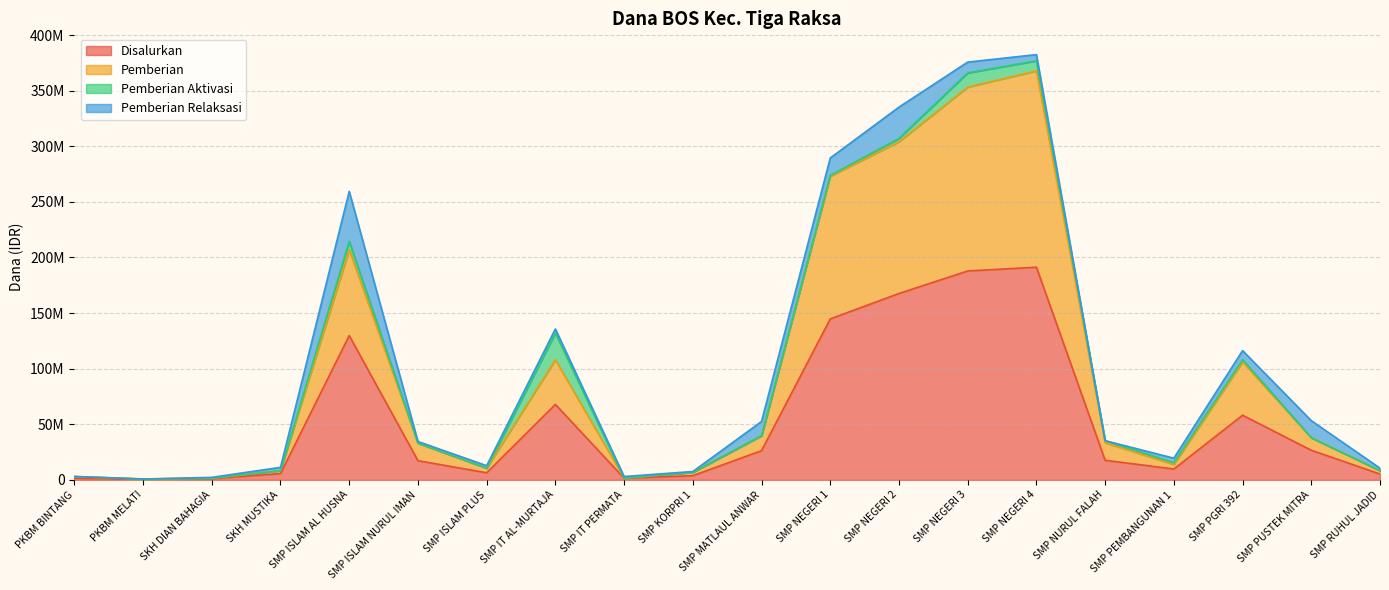

Is the value of Disalurkan at SMP NEGERI 4 greater than the value of Pemberian at PKBM BINTANG?

Yes